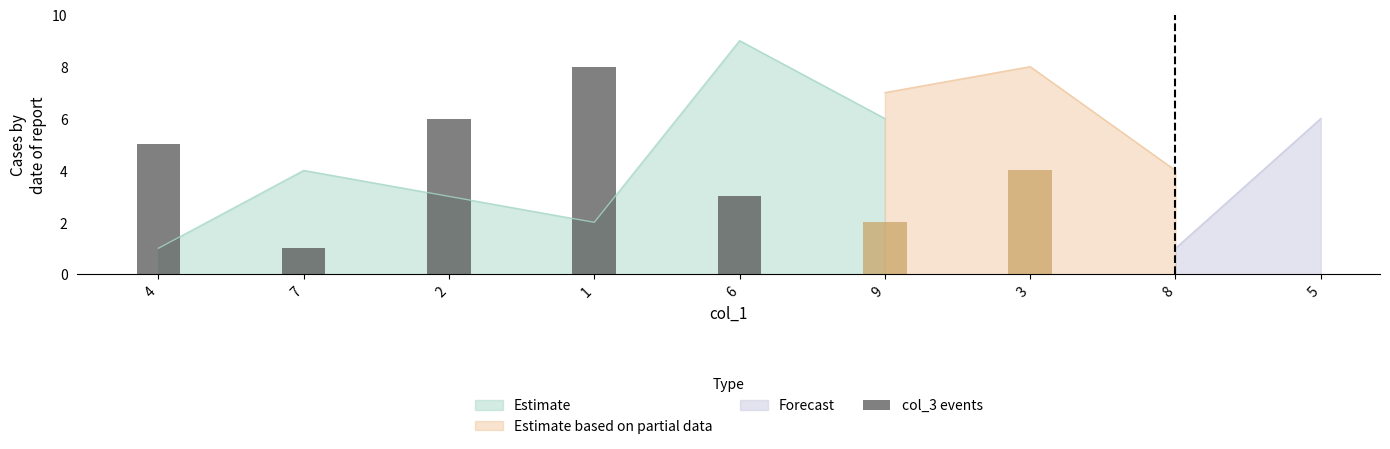

What is the difference between the values at 7 and 4?

4